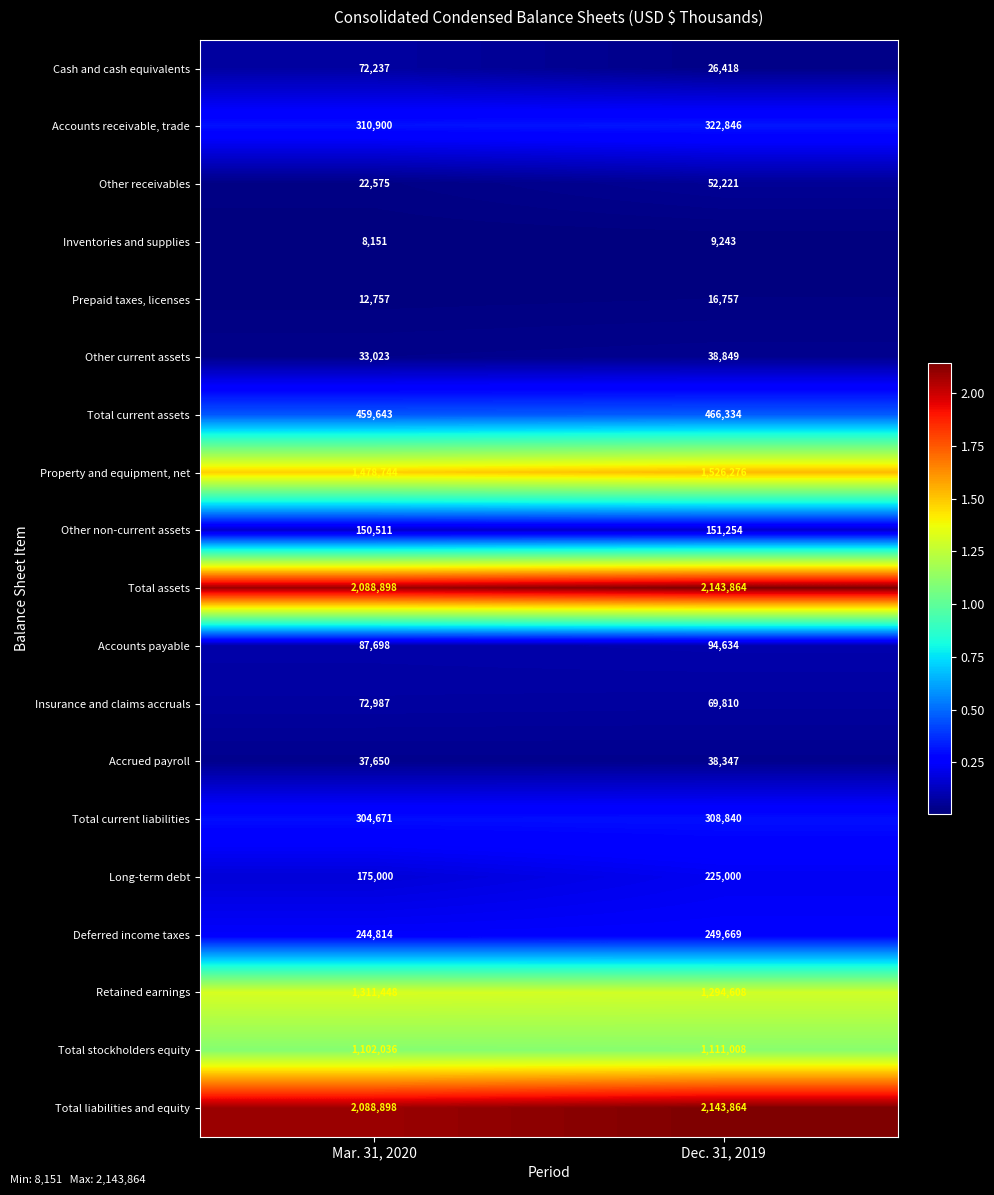

What is the total value across all series at Mar. 31, 2020?

10062641